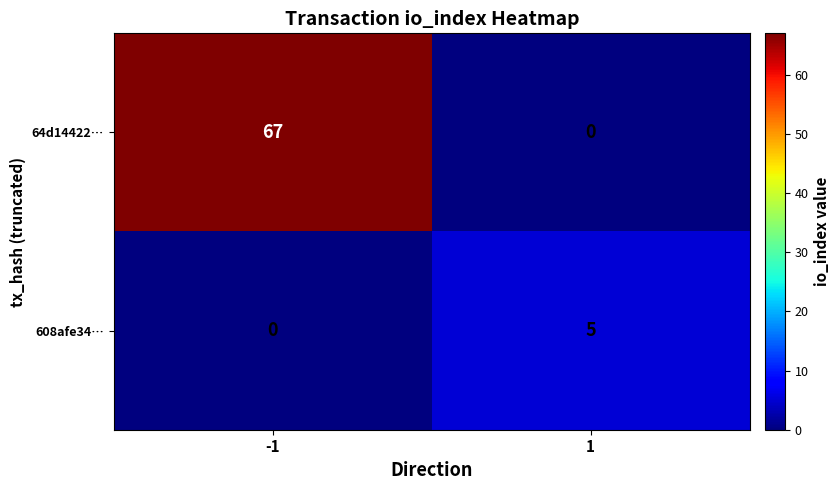

Rank the series at -1 from highest to lowest value.

64d14422…, 608afe34…